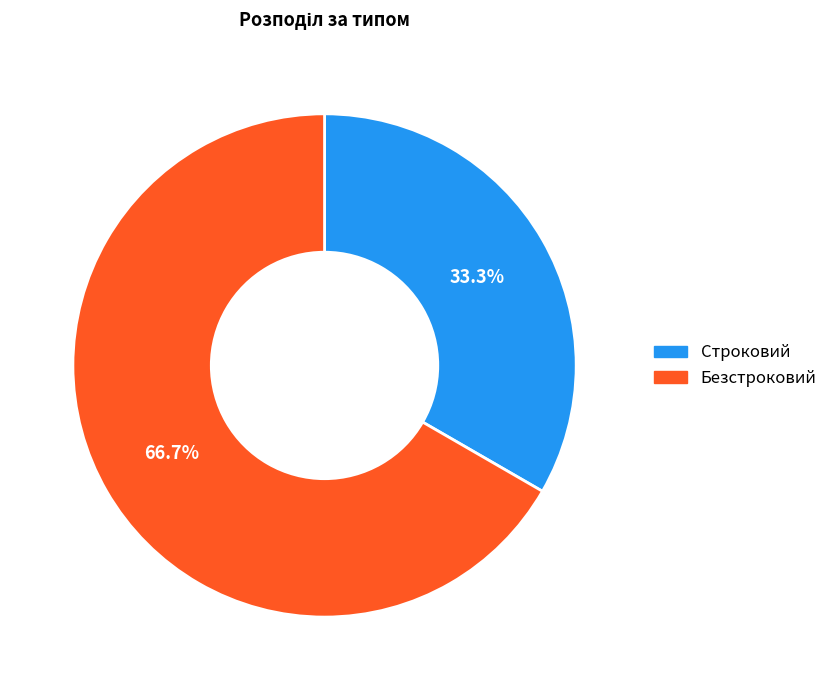

Count the number of slices in the pie.

2